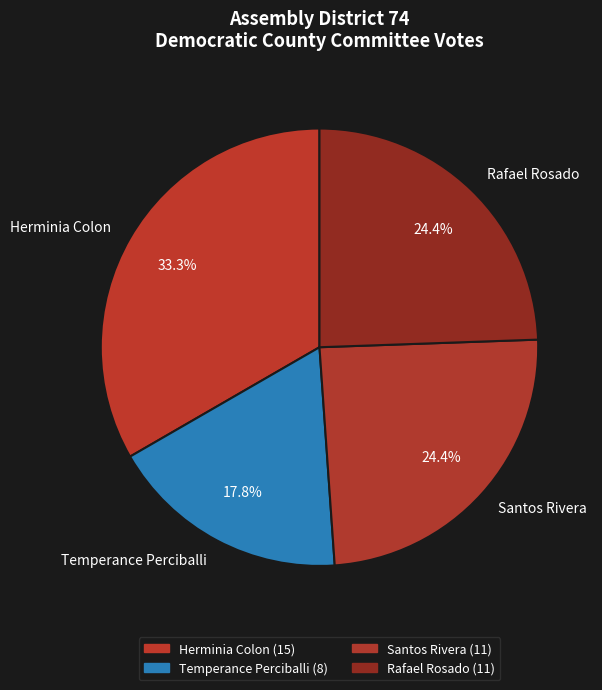

Combined, do Temperance Perciballi and Santos Rivera account for over 50%?

No